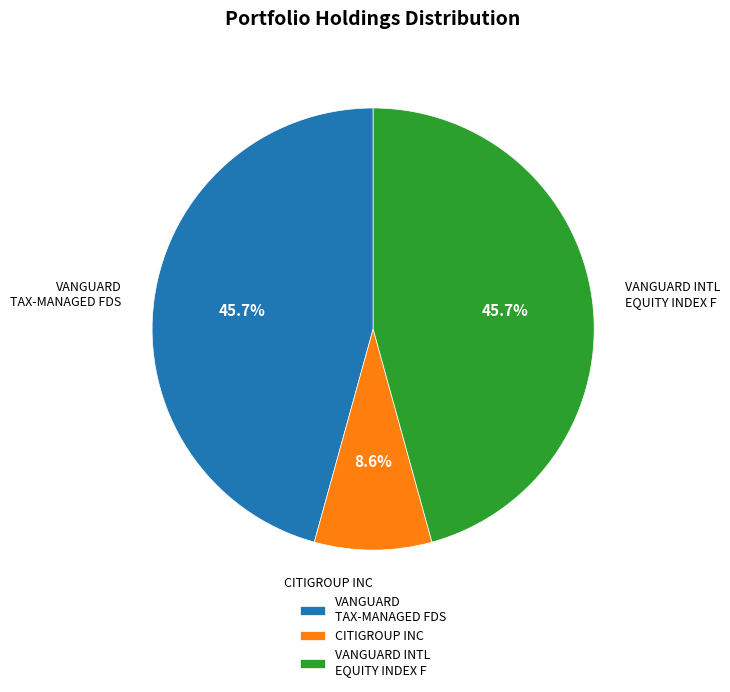

Which slice is the smallest?

CITIGROUP INC